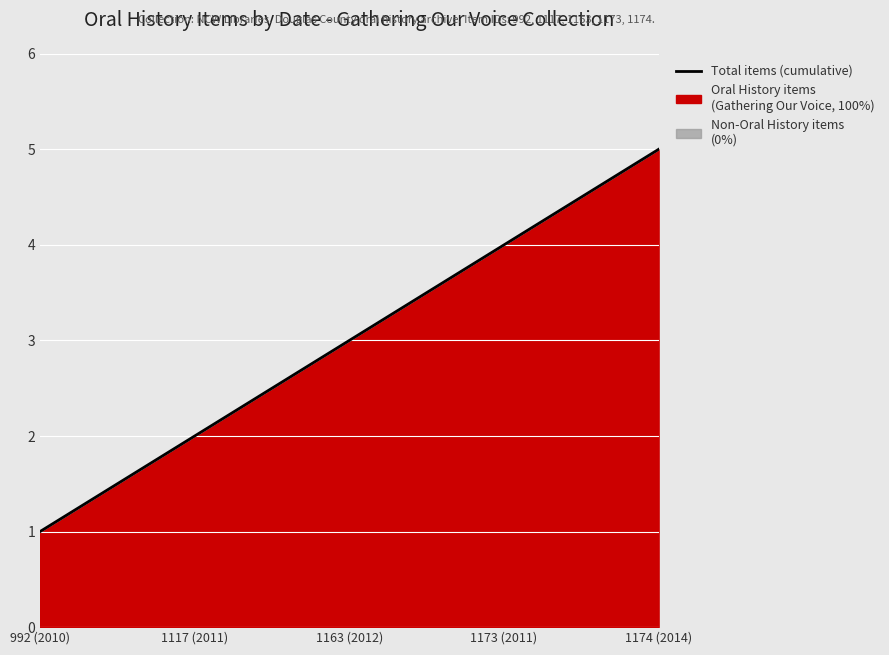

Reading left to right, list all the values displayed in this chart.

1	2	3	4	5